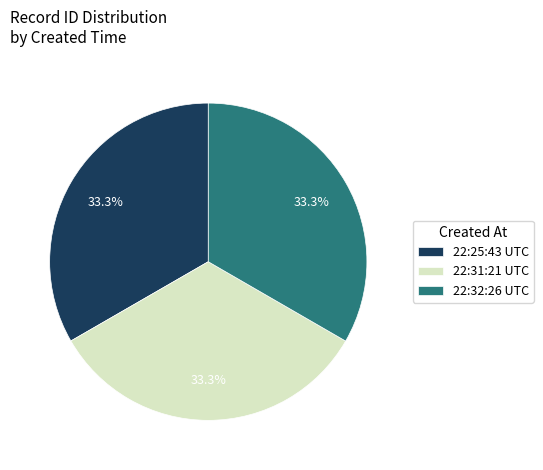

How many segments does this pie chart have?

3